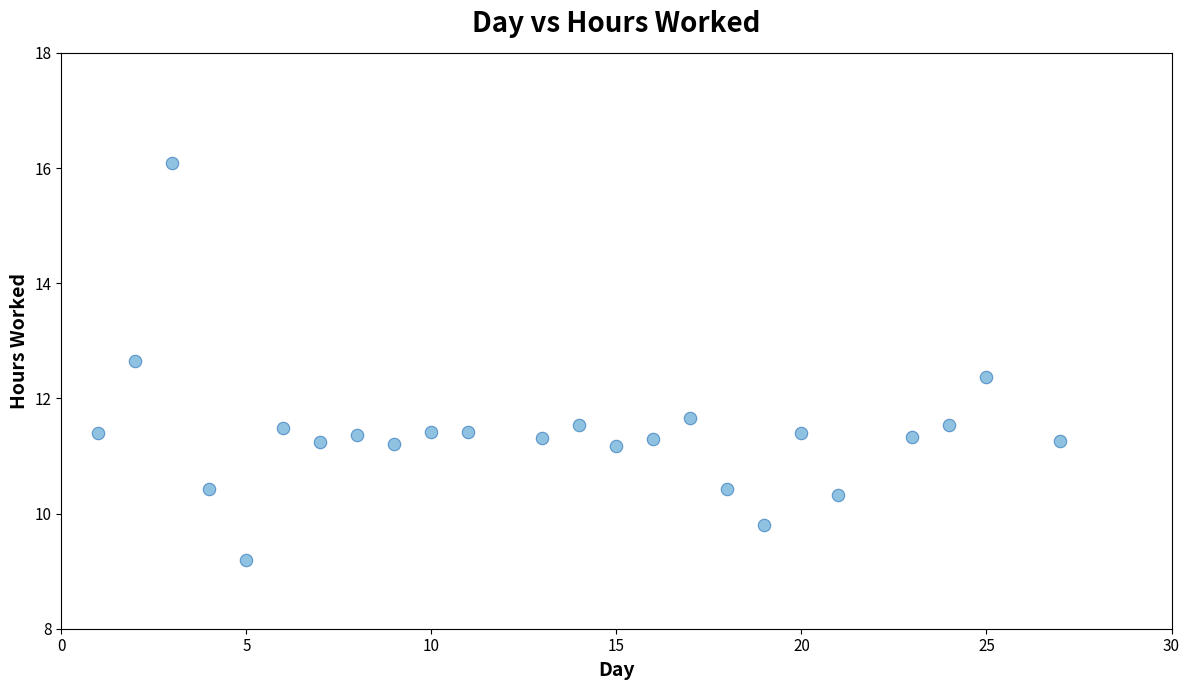

What is the range of X values (max minus min)?

26.0